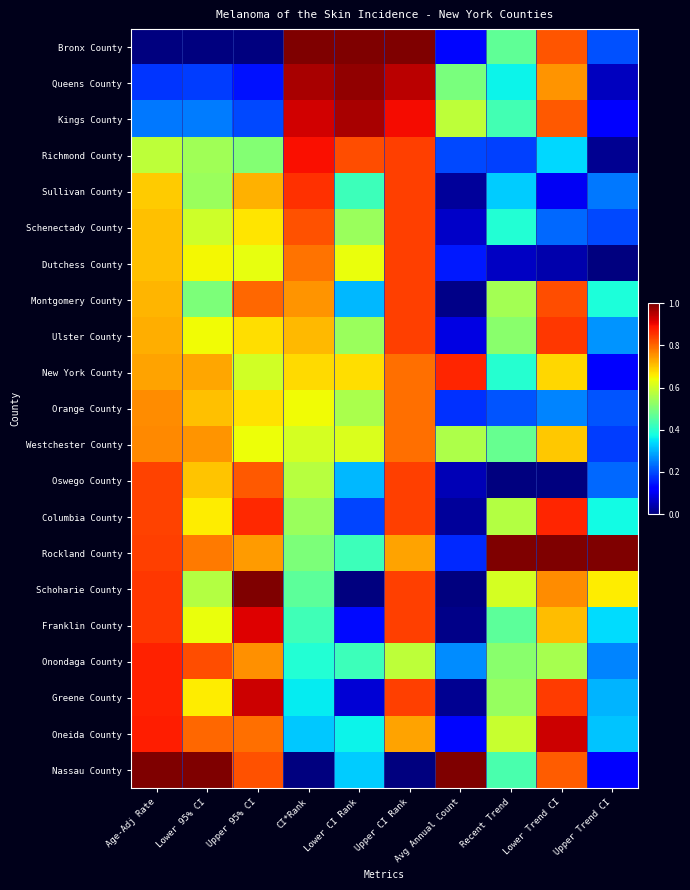

Reading left to right, what are all the values shown in this chart?

Bronx County: Age-Adj Rate=0.0	Lower 95% CI=0.0	Upper 95% CI=0.0	CI*Rank=1.0	Lower CI Rank=1.0	Upper CI Rank=1.0	Avg Annual Count=0.1	Recent Trend=0.5	Lower Trend CI=0.8	Upper Trend CI=0.2
Queens County: Age-Adj Rate=0.2	Lower 95% CI=0.2	Upper 95% CI=0.1	CI*Rank=1.0	Lower CI Rank=1.0	Upper CI Rank=0.9	Avg Annual Count=0.5	Recent Trend=0.4	Lower Trend CI=0.8	Upper Trend CI=0.1
Kings County: Age-Adj Rate=0.2	Lower 95% CI=0.2	Upper 95% CI=0.2	CI*Rank=0.9	Lower CI Rank=1.0	Upper CI Rank=0.9	Avg Annual Count=0.6	Recent Trend=0.4	Lower Trend CI=0.8	Upper Trend CI=0.1
Richmond County: Age-Adj Rate=0.6	Lower 95% CI=0.5	Upper 95% CI=0.5	CI*Rank=0.9	Lower CI Rank=0.8	Upper CI Rank=0.8	Avg Annual Count=0.2	Recent Trend=0.2	Lower Trend CI=0.3	Upper Trend CI=0.0
Sullivan County: Age-Adj Rate=0.7	Lower 95% CI=0.5	Upper 95% CI=0.7	CI*Rank=0.9	Lower CI Rank=0.4	Upper CI Rank=0.8	Avg Annual Count=0.0	Recent Trend=0.3	Lower Trend CI=0.1	Upper Trend CI=0.2
Schenectady County: Age-Adj Rate=0.7	Lower 95% CI=0.6	Upper 95% CI=0.7	CI*Rank=0.8	Lower CI Rank=0.5	Upper CI Rank=0.8	Avg Annual Count=0.1	Recent Trend=0.4	Lower Trend CI=0.2	Upper Trend CI=0.2
Dutchess County: Age-Adj Rate=0.7	Lower 95% CI=0.6	Upper 95% CI=0.6	CI*Rank=0.8	Lower CI Rank=0.6	Upper CI Rank=0.8	Avg Annual Count=0.1	Recent Trend=0.1	Lower Trend CI=0.0	Upper Trend CI=0.0
Montgomery County: Age-Adj Rate=0.7	Lower 95% CI=0.5	Upper 95% CI=0.8	CI*Rank=0.8	Lower CI Rank=0.3	Upper CI Rank=0.8	Avg Annual Count=0.0	Recent Trend=0.5	Lower Trend CI=0.8	Upper Trend CI=0.4
Ulster County: Age-Adj Rate=0.7	Lower 95% CI=0.6	Upper 95% CI=0.7	CI*Rank=0.7	Lower CI Rank=0.5	Upper CI Rank=0.8	Avg Annual Count=0.1	Recent Trend=0.5	Lower Trend CI=0.9	Upper Trend CI=0.3
New York County: Age-Adj Rate=0.7	Lower 95% CI=0.7	Upper 95% CI=0.6	CI*Rank=0.7	Lower CI Rank=0.7	Upper CI Rank=0.8	Avg Annual Count=0.9	Recent Trend=0.4	Lower Trend CI=0.7	Upper Trend CI=0.1
Orange County: Age-Adj Rate=0.8	Lower 95% CI=0.7	Upper 95% CI=0.7	CI*Rank=0.6	Lower CI Rank=0.6	Upper CI Rank=0.8	Avg Annual Count=0.2	Recent Trend=0.2	Lower Trend CI=0.3	Upper Trend CI=0.2
Westchester County: Age-Adj Rate=0.8	Lower 95% CI=0.8	Upper 95% CI=0.6	CI*Rank=0.6	Lower CI Rank=0.6	Upper CI Rank=0.8	Avg Annual Count=0.6	Recent Trend=0.5	Lower Trend CI=0.7	Upper Trend CI=0.2
Oswego County: Age-Adj Rate=0.8	Lower 95% CI=0.7	Upper 95% CI=0.8	CI*Rank=0.6	Lower CI Rank=0.3	Upper CI Rank=0.8	Avg Annual Count=0.0	Recent Trend=0.0	Lower Trend CI=0.0	Upper Trend CI=0.2
Columbia County: Age-Adj Rate=0.8	Lower 95% CI=0.7	Upper 95% CI=0.9	CI*Rank=0.5	Lower CI Rank=0.2	Upper CI Rank=0.8	Avg Annual Count=0.0	Recent Trend=0.6	Lower Trend CI=0.9	Upper Trend CI=0.4
Rockland County: Age-Adj Rate=0.8	Lower 95% CI=0.8	Upper 95% CI=0.7	CI*Rank=0.5	Lower CI Rank=0.4	Upper CI Rank=0.7	Avg Annual Count=0.2	Recent Trend=1.0	Lower Trend CI=1.0	Upper Trend CI=1.0
Schoharie County: Age-Adj Rate=0.8	Lower 95% CI=0.6	Upper 95% CI=1.0	CI*Rank=0.5	Lower CI Rank=0.0	Upper CI Rank=0.8	Avg Annual Count=0.0	Recent Trend=0.6	Lower Trend CI=0.8	Upper Trend CI=0.7
Franklin County: Age-Adj Rate=0.8	Lower 95% CI=0.6	Upper 95% CI=0.9	CI*Rank=0.4	Lower CI Rank=0.1	Upper CI Rank=0.8	Avg Annual Count=0.0	Recent Trend=0.5	Lower Trend CI=0.7	Upper Trend CI=0.3
Onondaga County: Age-Adj Rate=0.9	Lower 95% CI=0.8	Upper 95% CI=0.8	CI*Rank=0.4	Lower CI Rank=0.4	Upper CI Rank=0.6	Avg Annual Count=0.3	Recent Trend=0.5	Lower Trend CI=0.6	Upper Trend CI=0.3
Greene County: Age-Adj Rate=0.9	Lower 95% CI=0.7	Upper 95% CI=0.9	CI*Rank=0.4	Lower CI Rank=0.1	Upper CI Rank=0.8	Avg Annual Count=0.0	Recent Trend=0.5	Lower Trend CI=0.8	Upper Trend CI=0.3
Oneida County: Age-Adj Rate=0.9	Lower 95% CI=0.8	Upper 95% CI=0.8	CI*Rank=0.3	Lower CI Rank=0.4	Upper CI Rank=0.7	Avg Annual Count=0.1	Recent Trend=0.6	Lower Trend CI=0.9	Upper Trend CI=0.3
Nassau County: Age-Adj Rate=1.0	Lower 95% CI=1.0	Upper 95% CI=0.8	CI*Rank=0.0	Lower CI Rank=0.3	Upper CI Rank=0.0	Avg Annual Count=1.0	Recent Trend=0.4	Lower Trend CI=0.8	Upper Trend CI=0.1